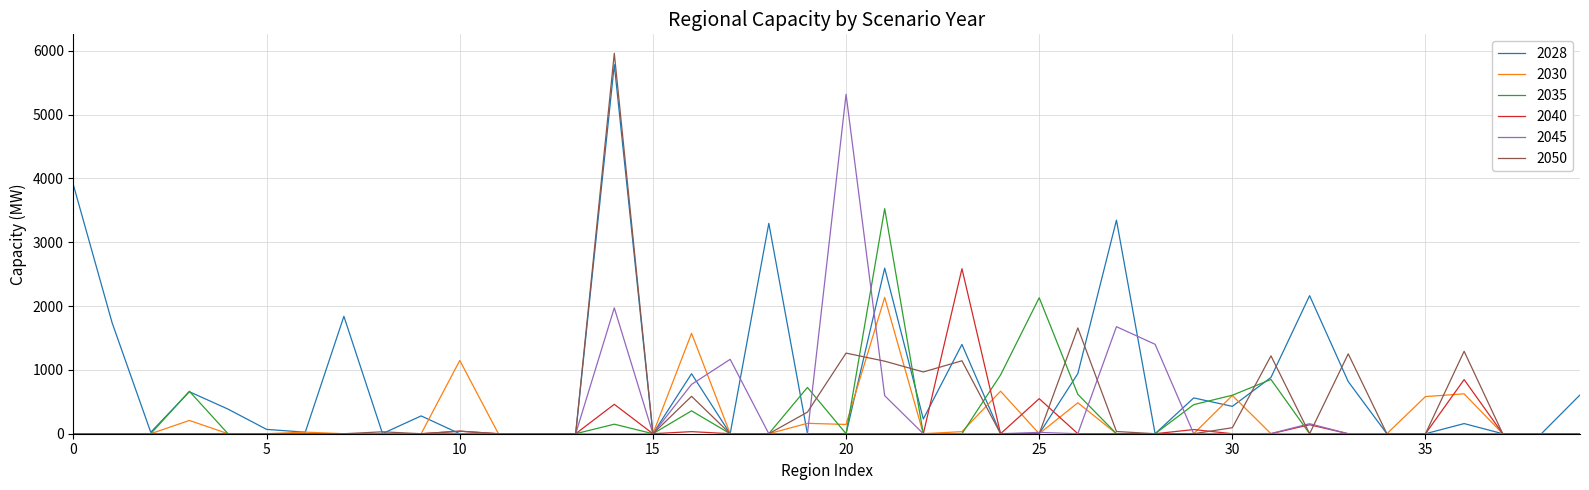

Which series has the largest total across all categories?

2028